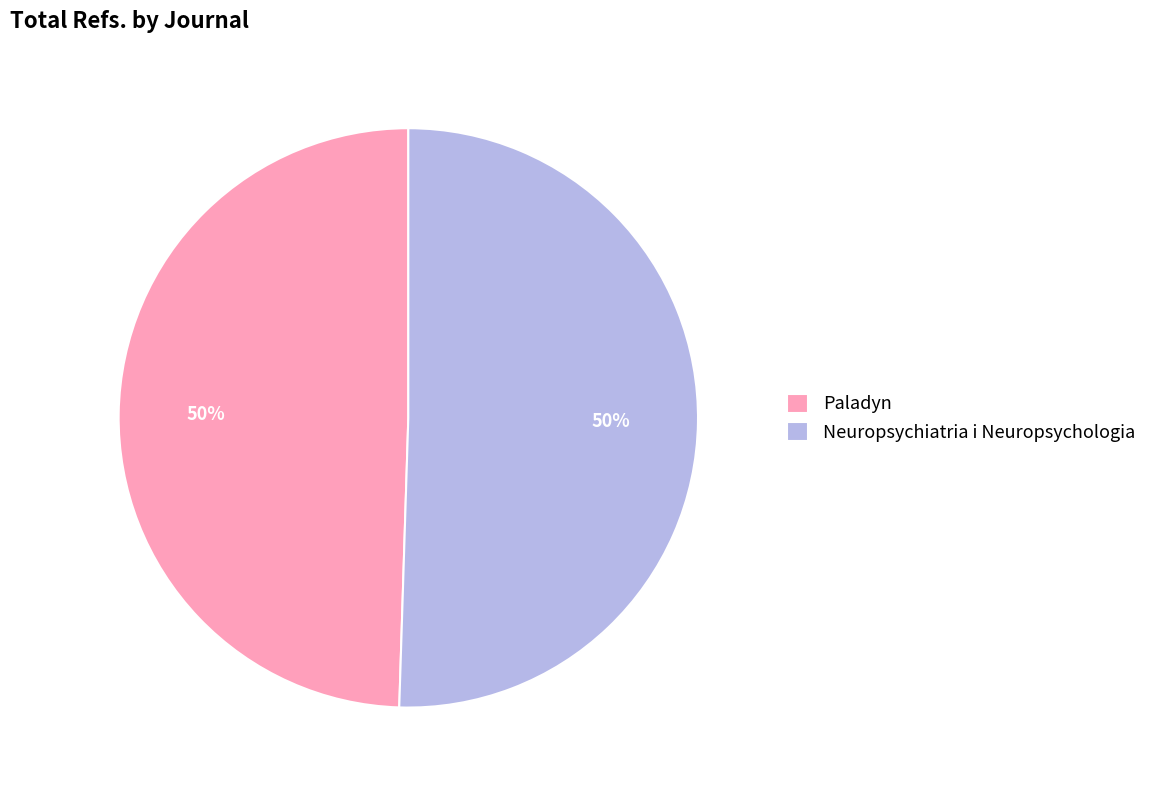

How many slices are in this pie chart?

2